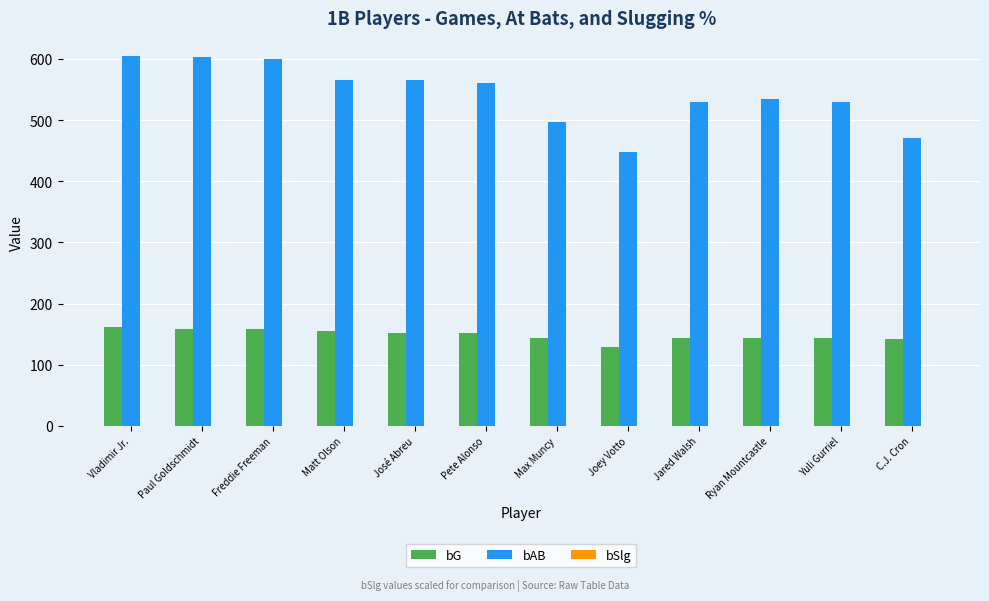

Does the chart contain stacked bars?

No